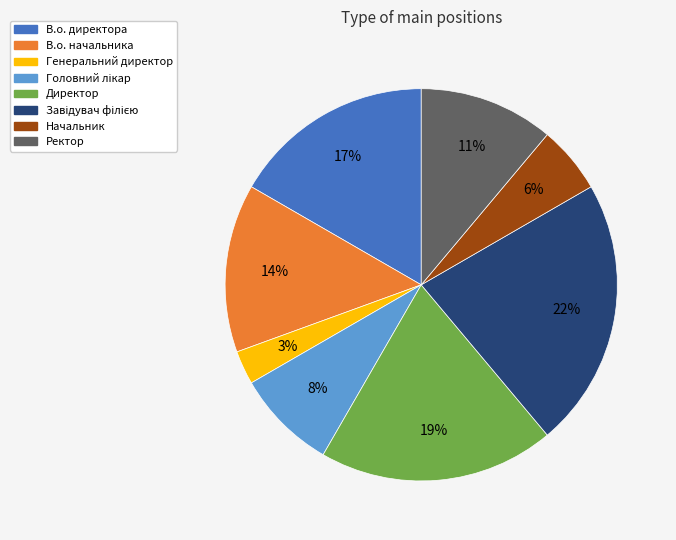

Is the sum of Директор and Генеральний директор greater than half?

No